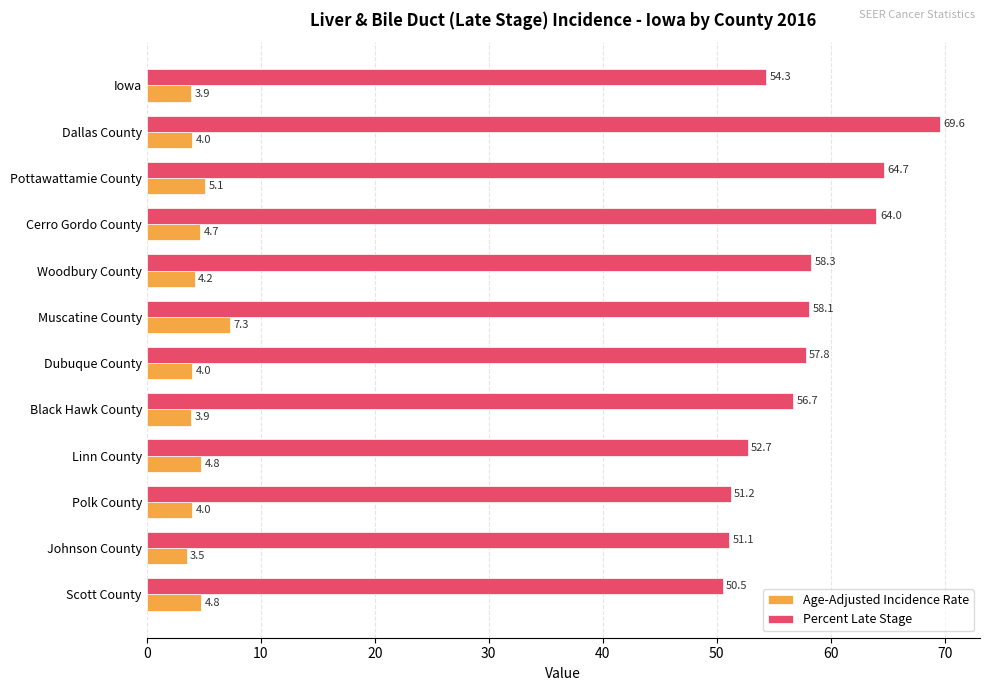

How many data points in Age-Adjusted Incidence Rate are less than 4?

3